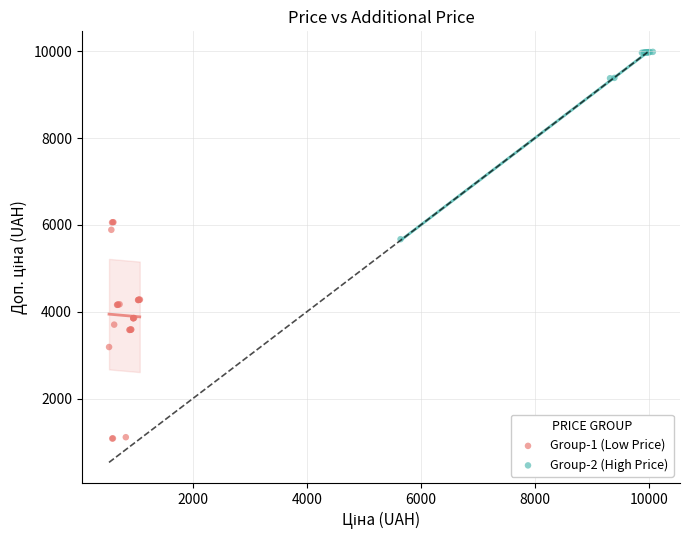

Which series contains the highest Y value?

Group-2 (High Price)